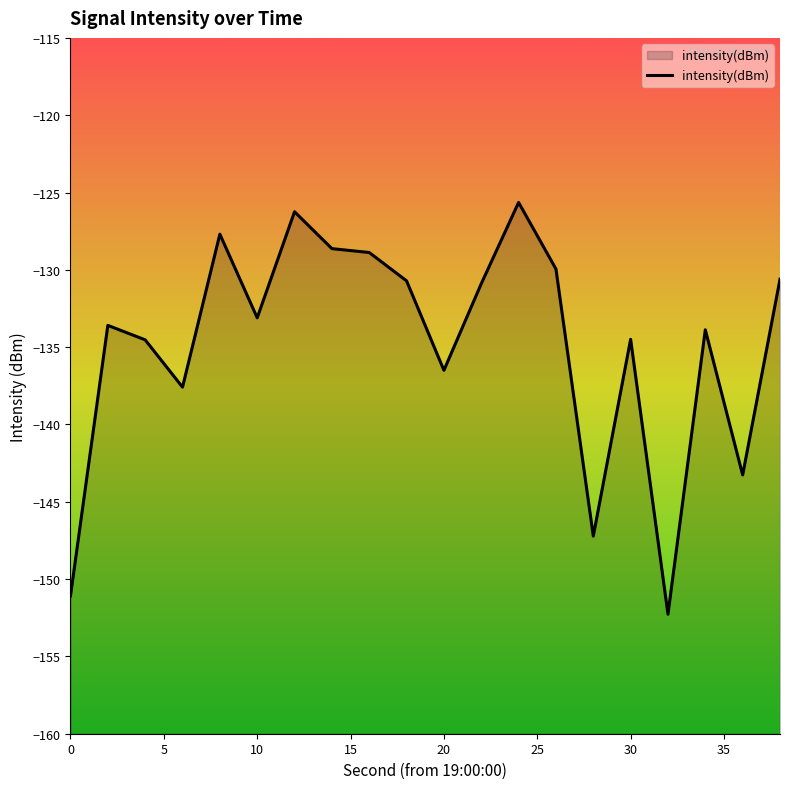

List the labels in order of value, largest first.

24, 12, 8, 14, 16, 26, 38, 18, 22, 10, 2, 34, 30, 4, 20, 6, 36, 28, 0, 32